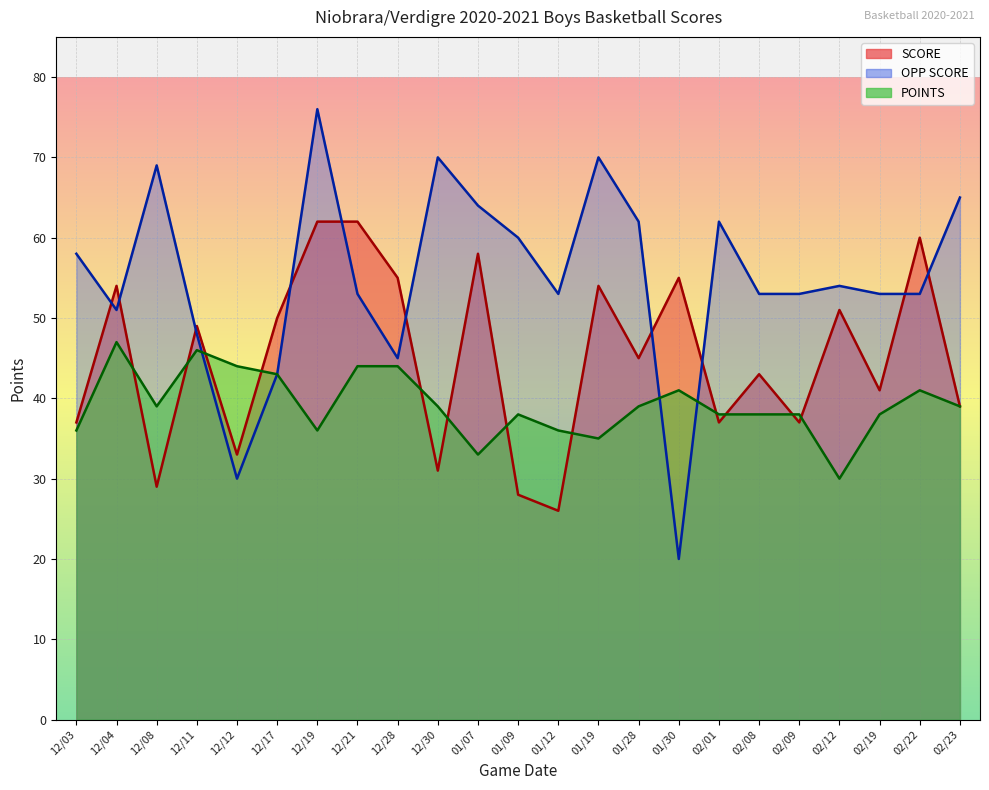

After their last crossing, which series has the higher values: OPP SCORE or SCORE?

OPP SCORE